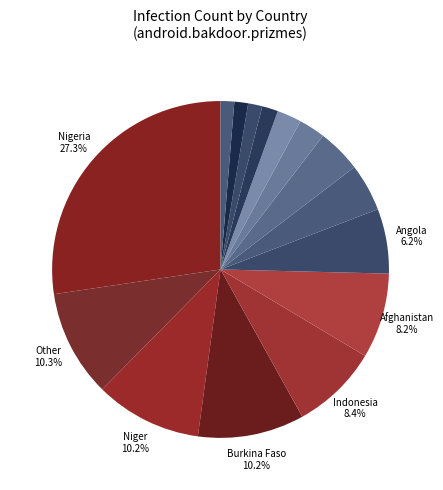

How many segments does this pie chart have?

15